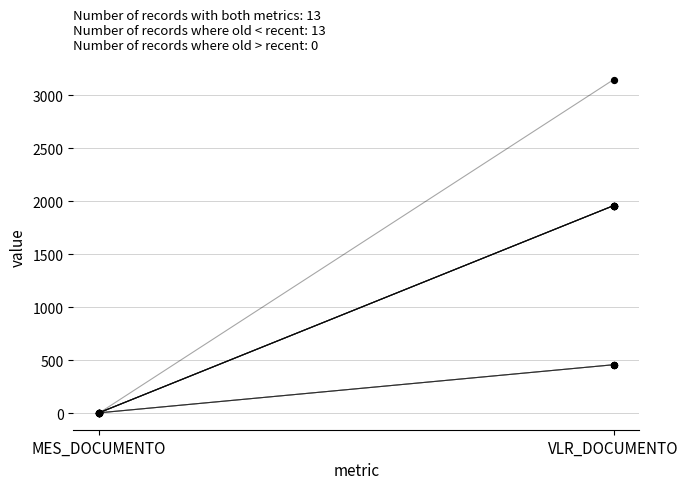

What is the ratio of the value at 317691 to the value at 323587?

0.2